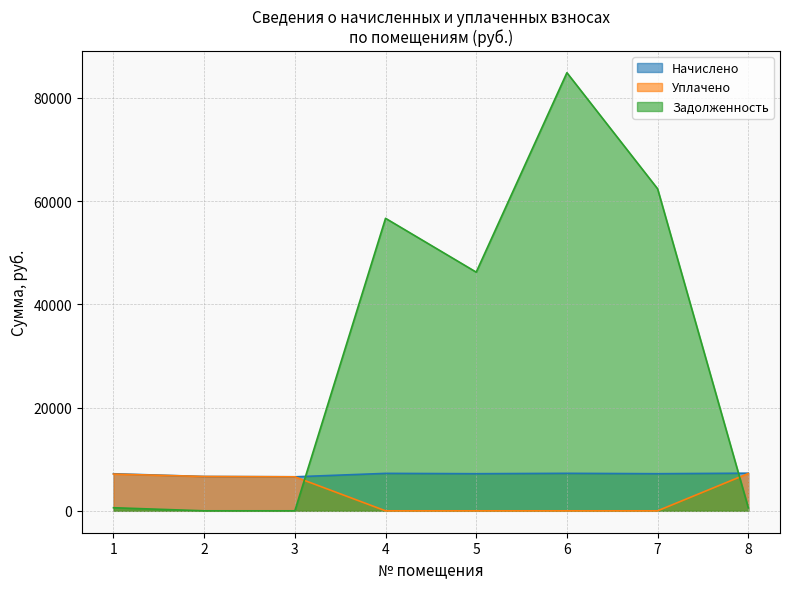

Is it true that Начислено equals 6649.1 at 2?

True